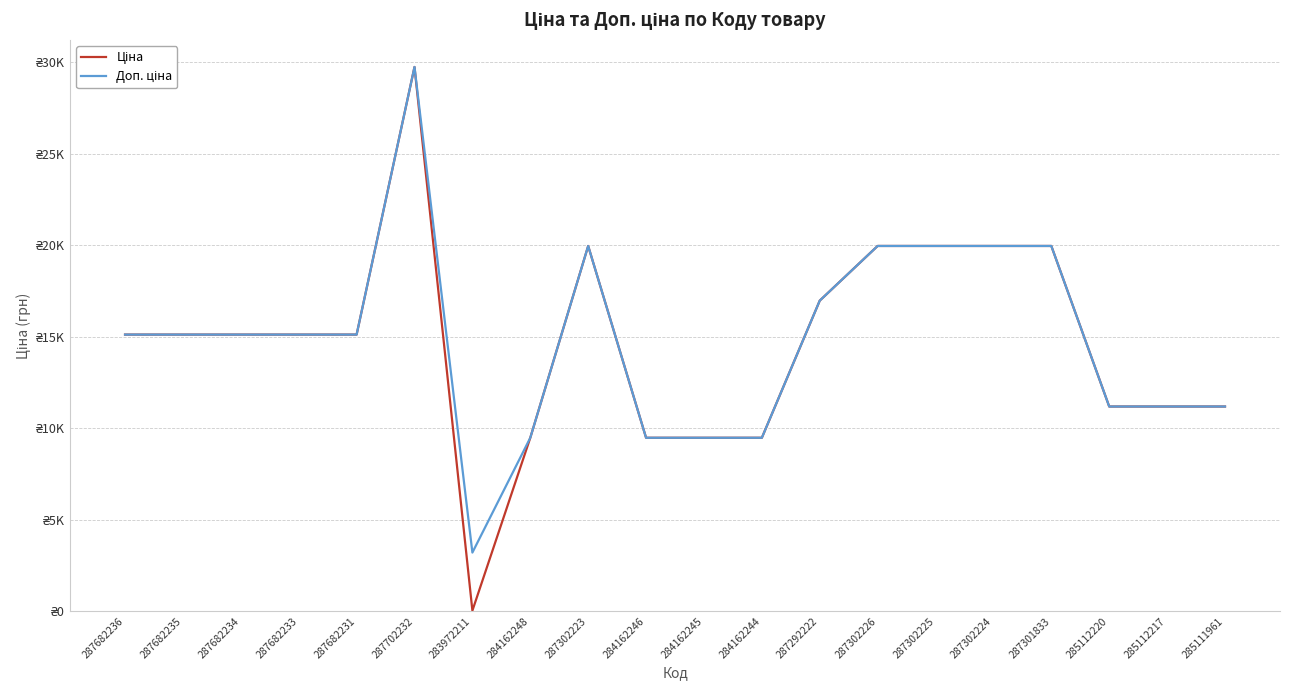

True or false: Доп. ціна and Ціна cross at least once.

False